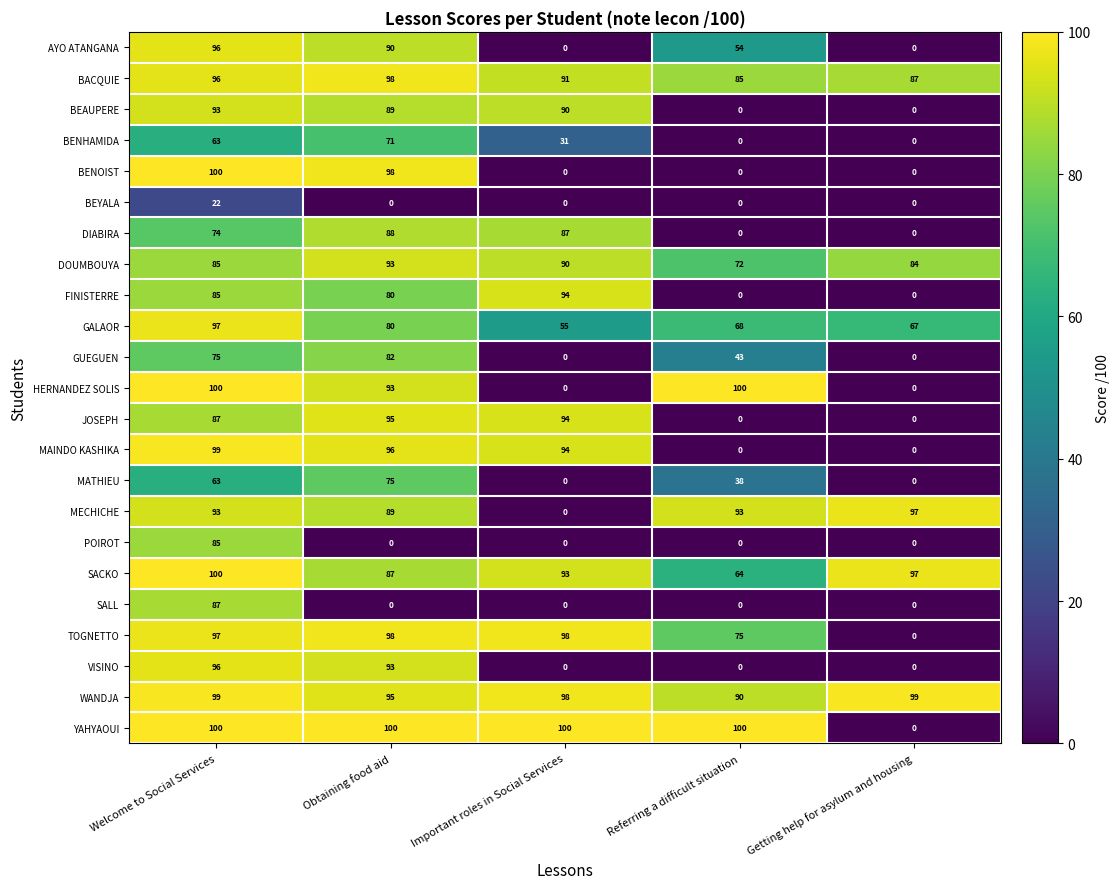

At how many categories does at least one series exceed 77?

5